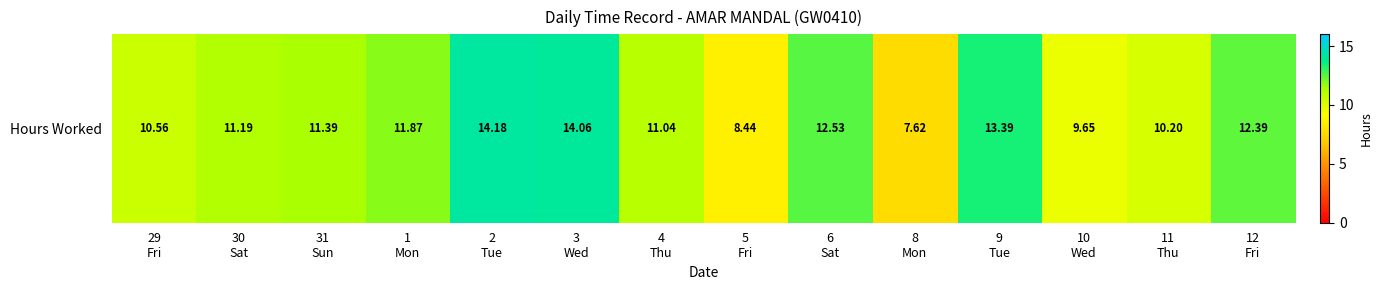

Read the value at 31
Sun.

11.4